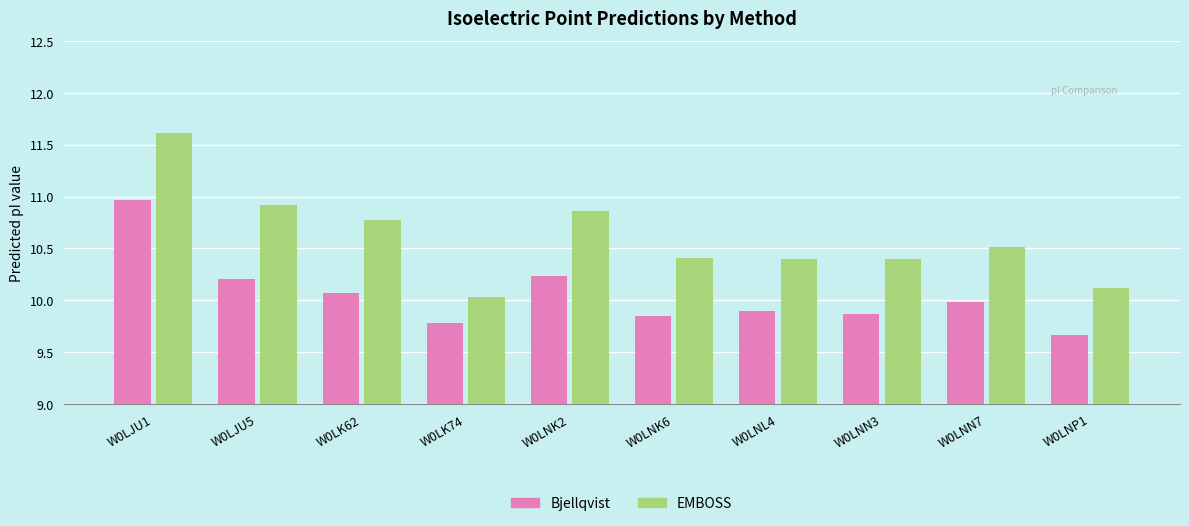

What is the difference between the second highest and minimum values in the EMBOSS series?

0.9